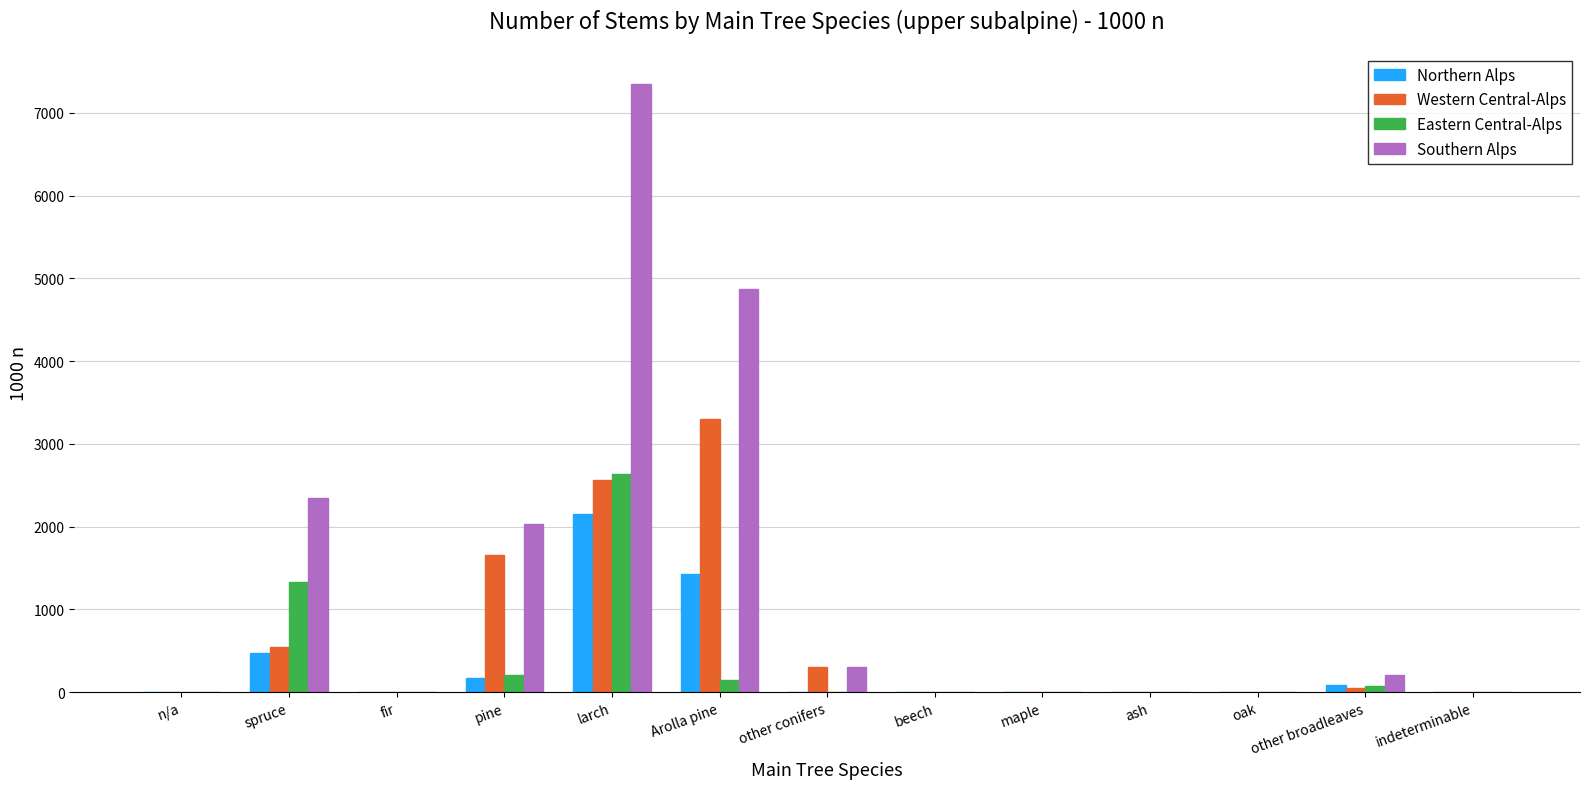

At which label is Southern Alps closest to 3678?

Arolla pine